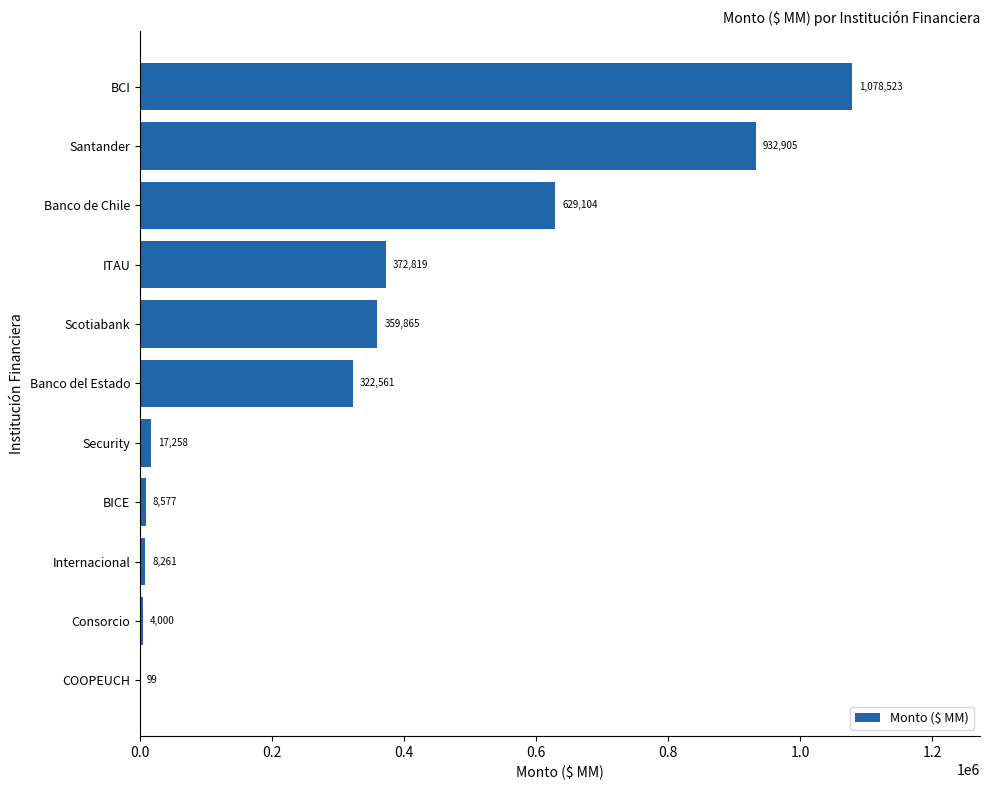

At which label is the value closest to 539310?

Banco de Chile